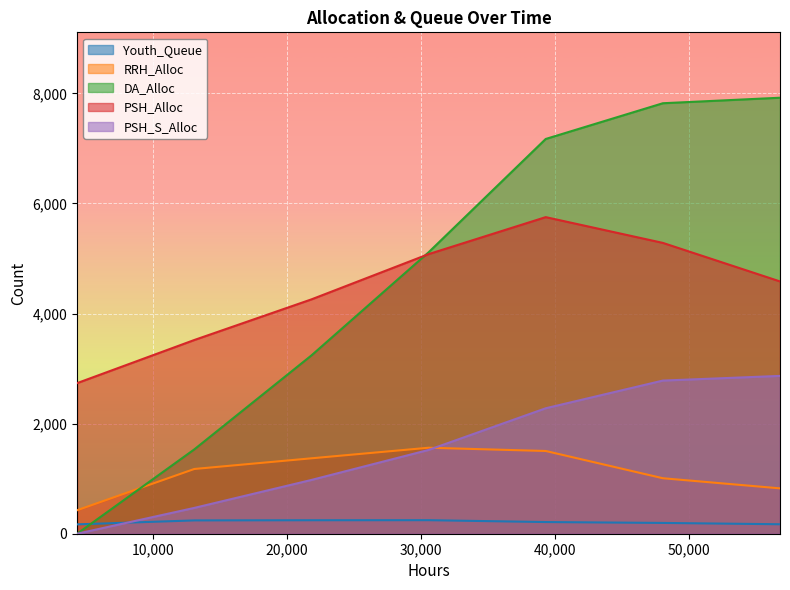

True or false: DA_Alloc and PSH_S_Alloc intersect in this chart.

False